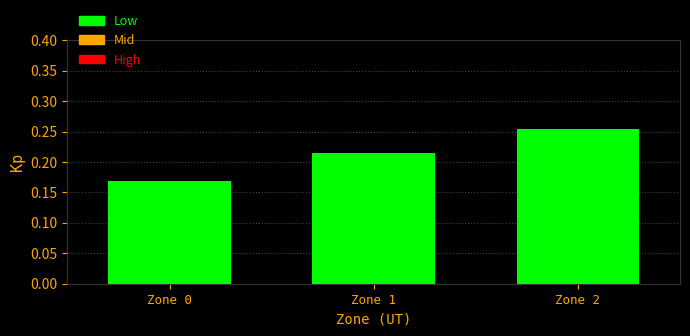

Which has a higher value, Zone 1 or Zone 2?

Zone 2